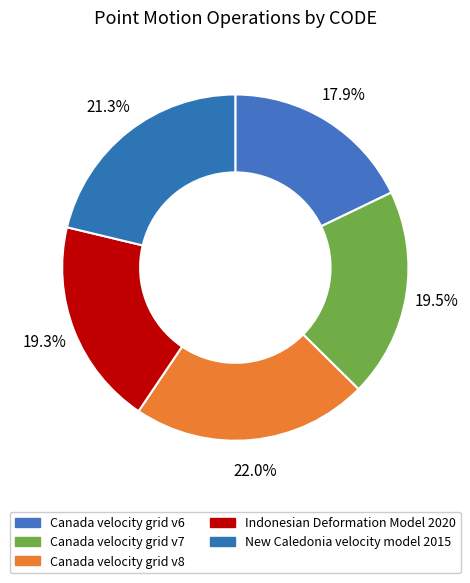

Count the number of slices in the pie.

5